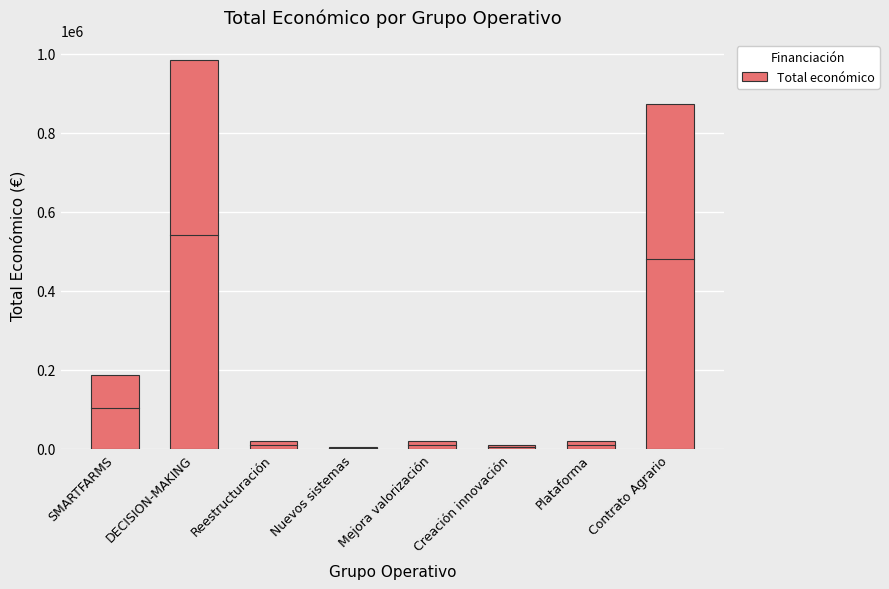

Where is the data nearest to the value 494477?

SMARTFARMS